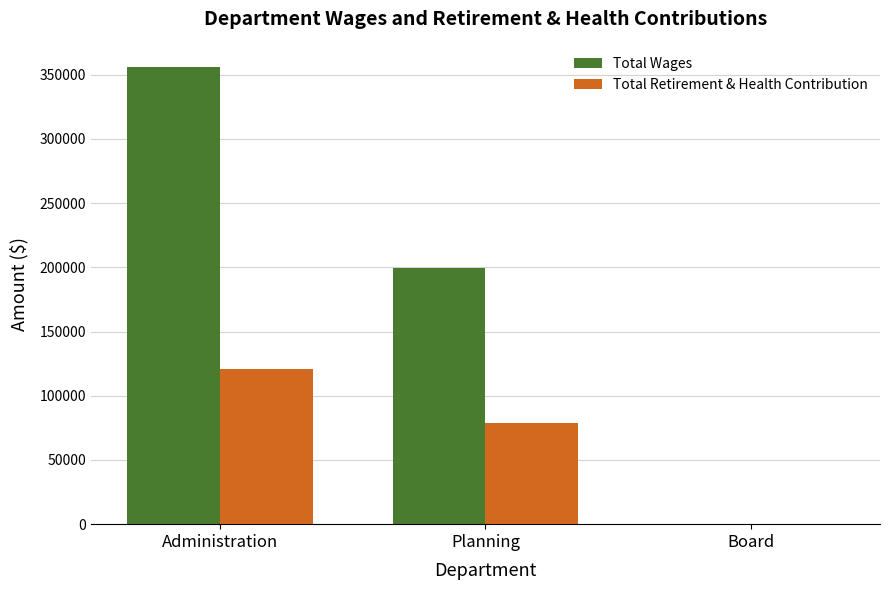

Where does the Total Wages series first go above 199230?

Administration